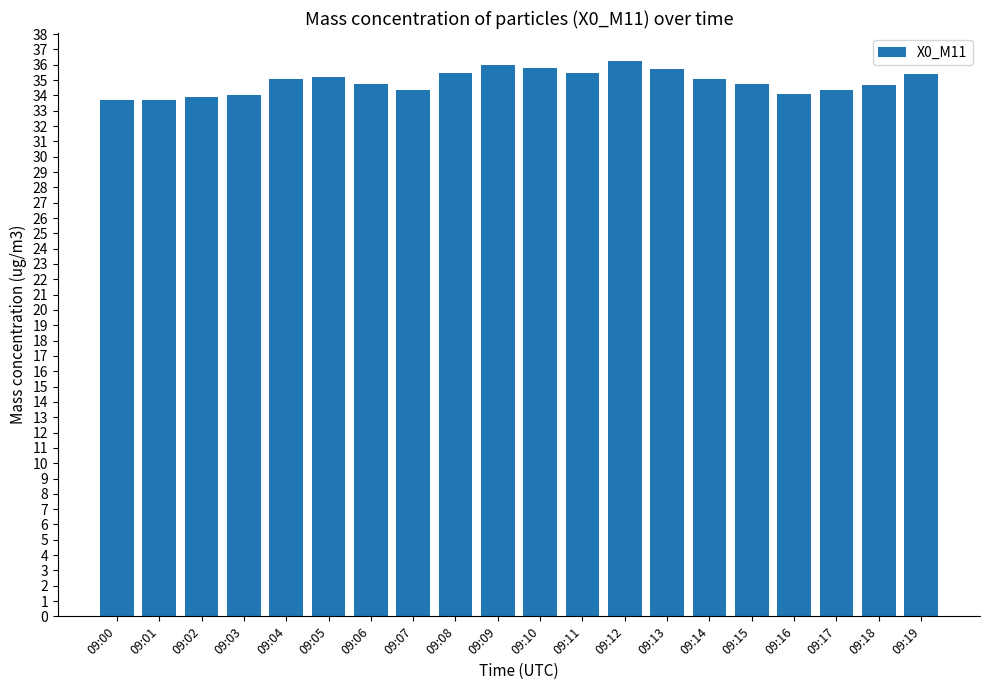

What is the value of the 19th bar from the left?

34.7